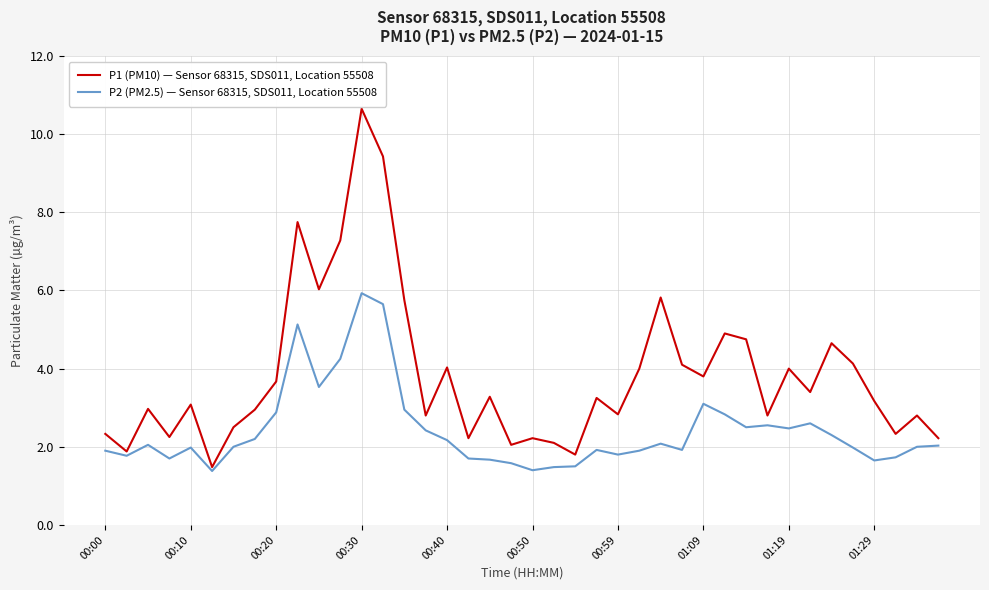

What are all the series names shown in the legend?

P1 (PM10) — Sensor 68315, SDS011, Location 55508, P2 (PM2.5) — Sensor 68315, SDS011, Location 55508